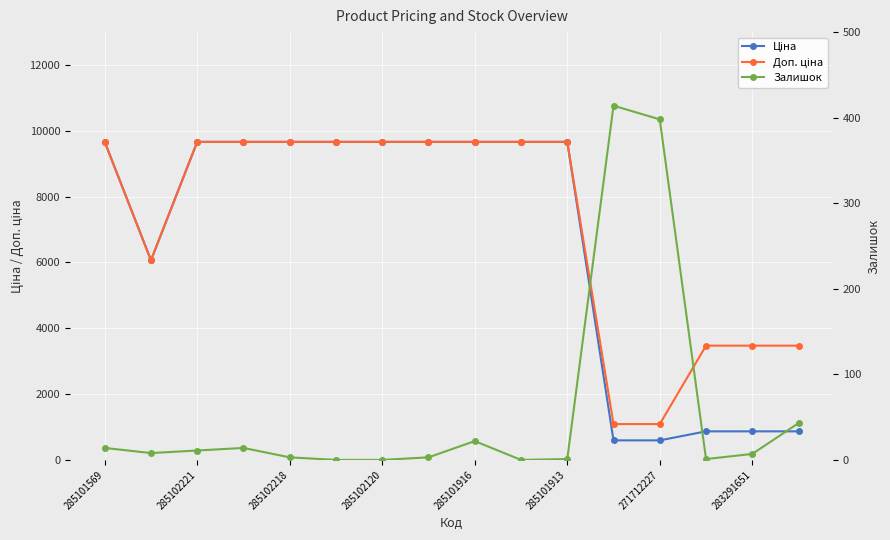

What is the maximum value shown in the chart?

9664.7